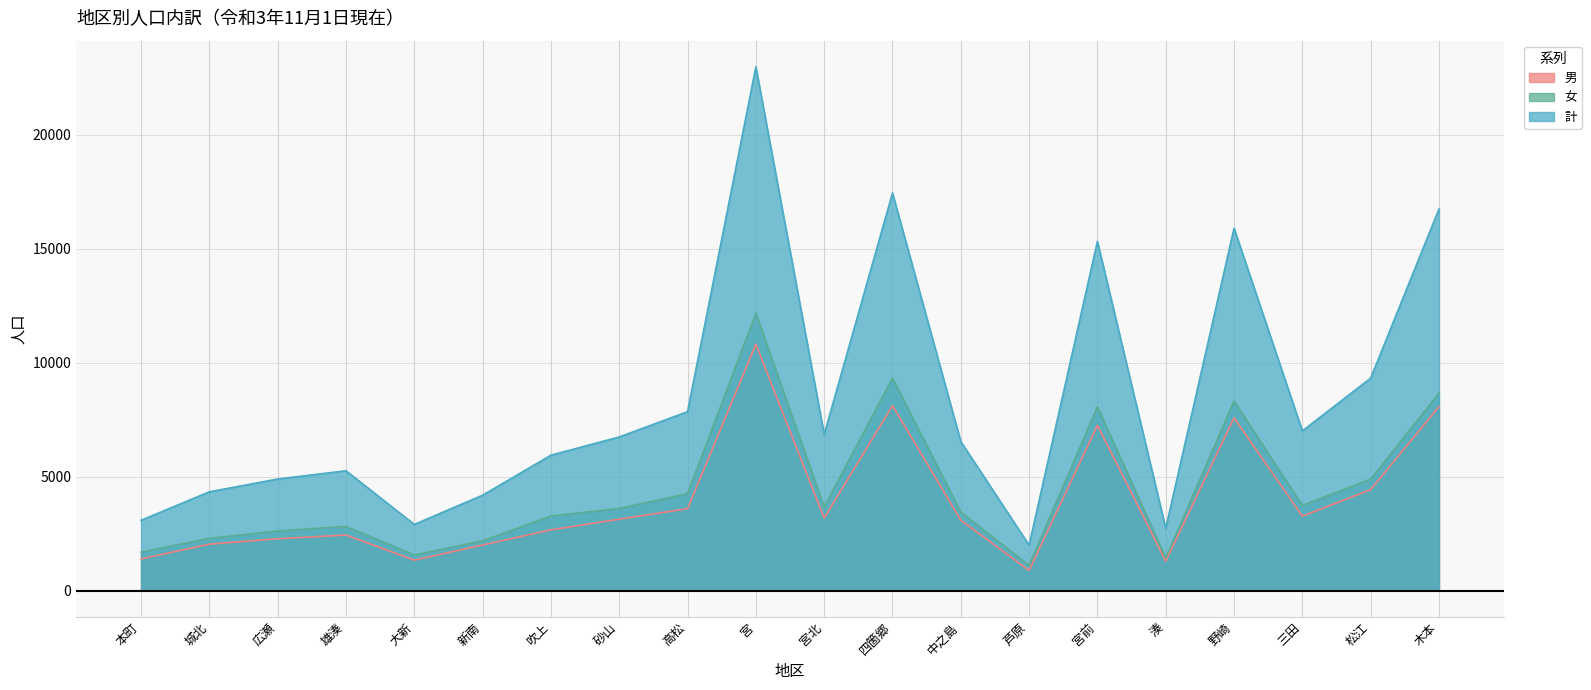

What value does the 女 series have at 中之島, to the nearest 100?

3400